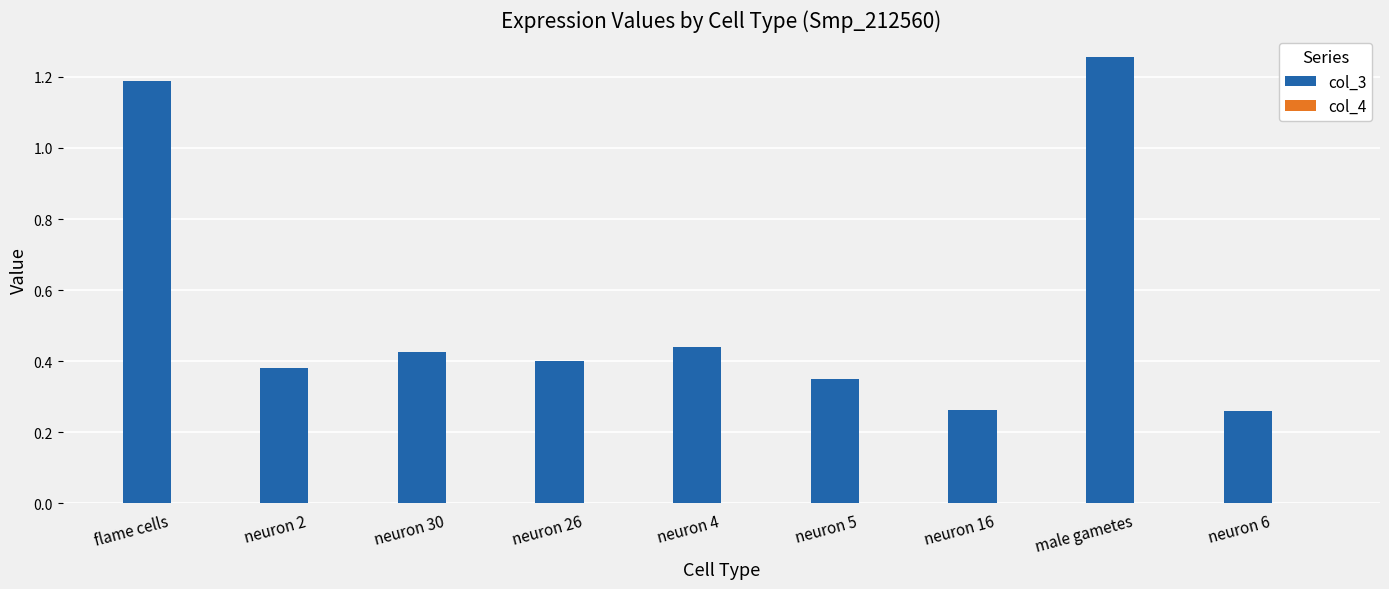

The col_3 series shows 0.4 at neuron 2. True or false?

True